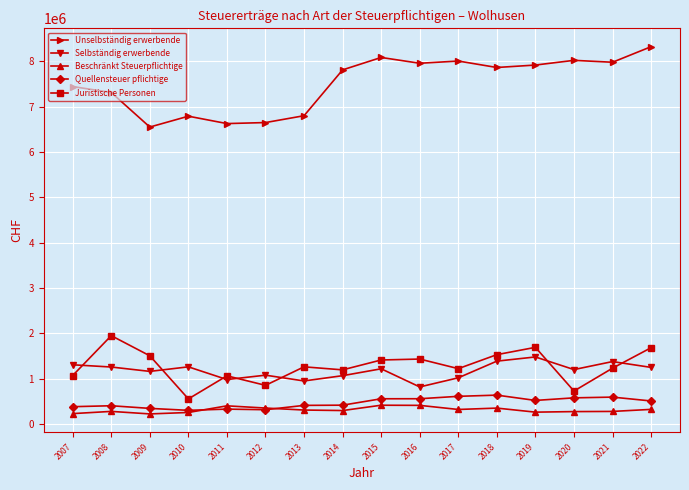

In Quellensteuer pflichtige, how many points are higher than both neighbors (excluding endpoints)?

4